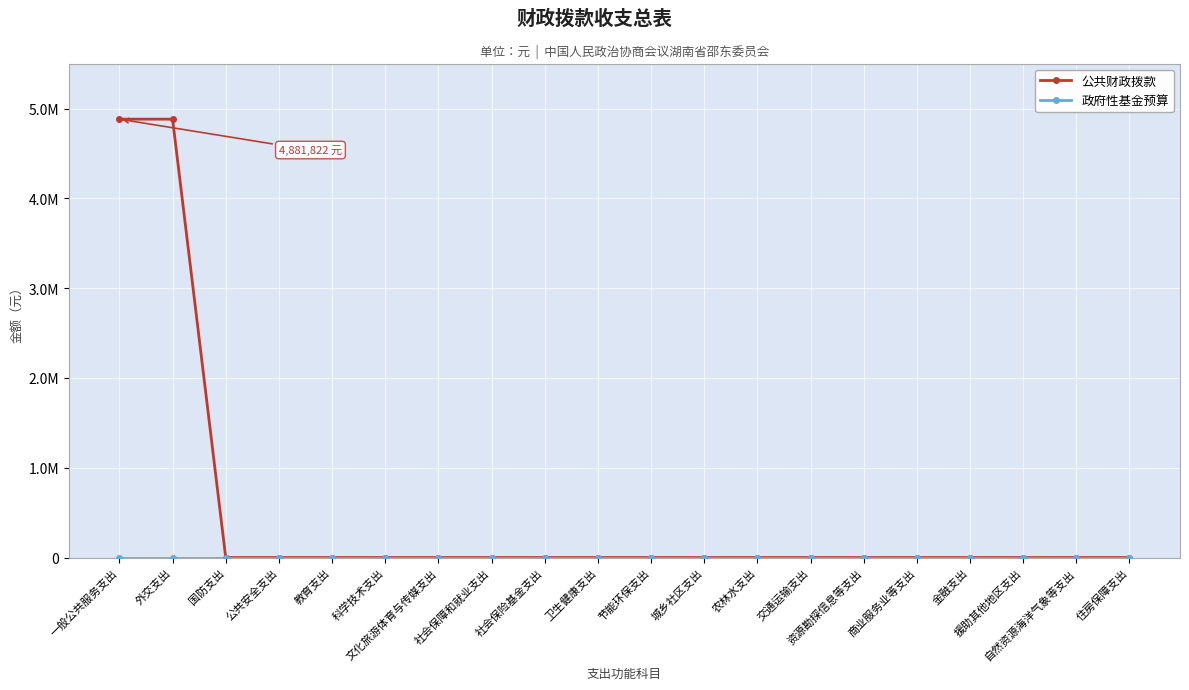

Does the chart have visible grid lines?

Yes